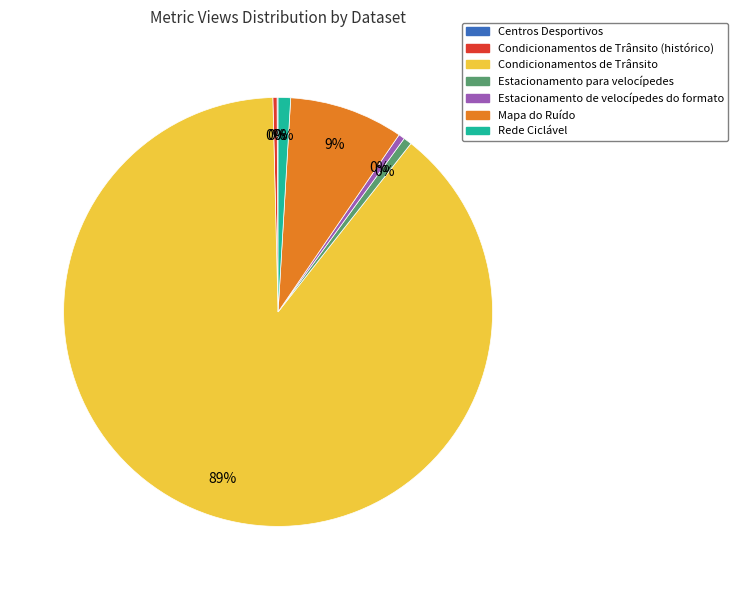

Is there a majority slice in this chart?

Yes